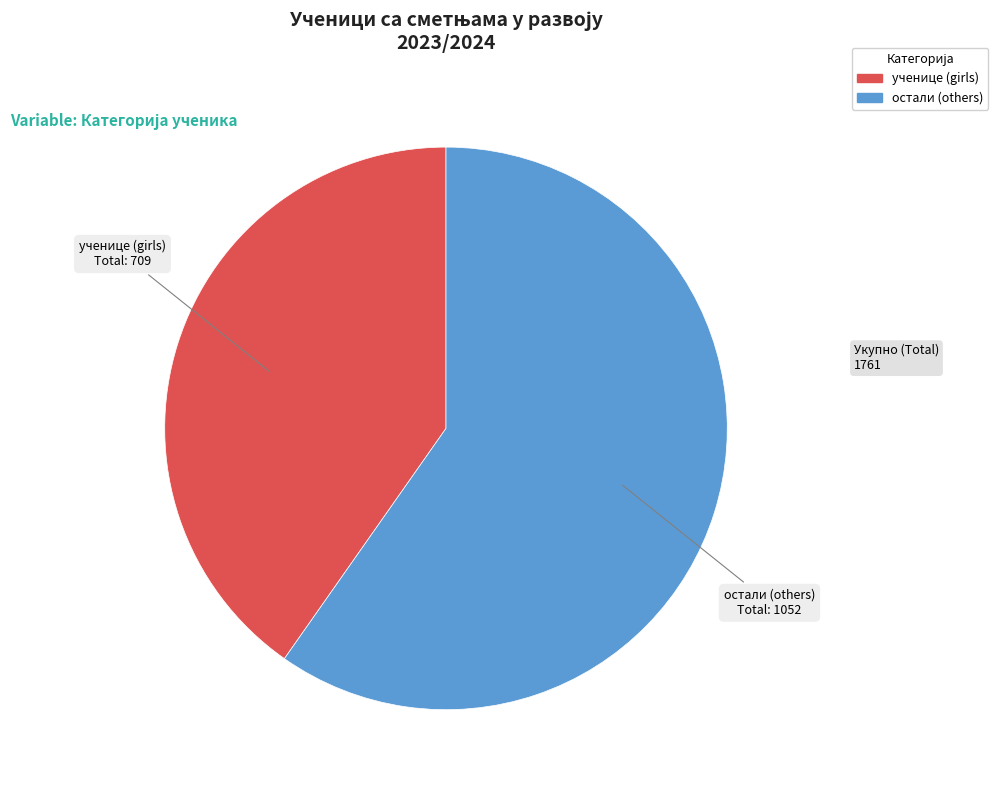

How many slices are in this pie chart?

2